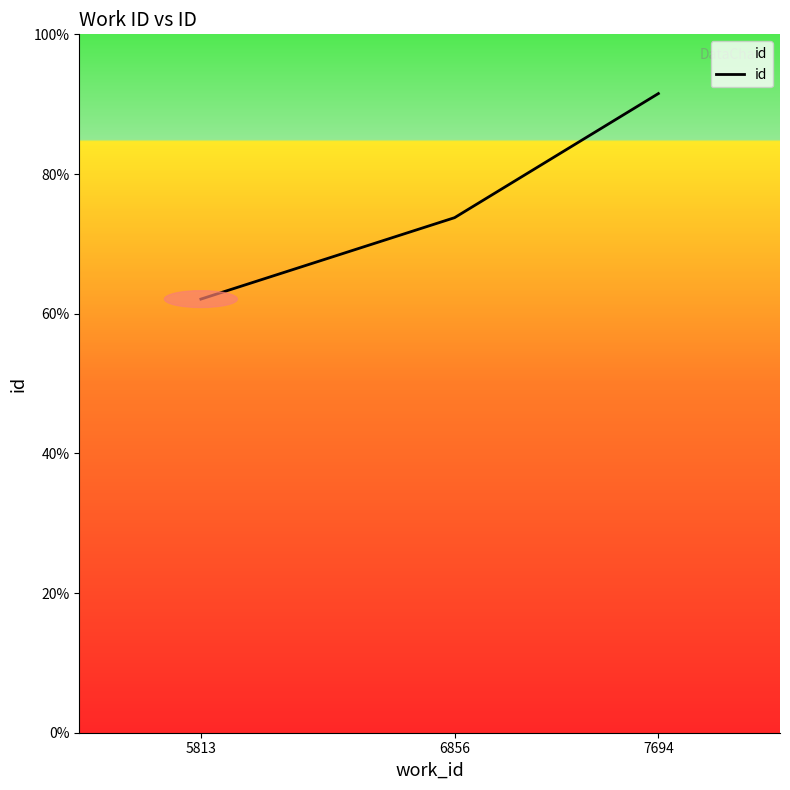

Does the chart have visible grid lines?

No